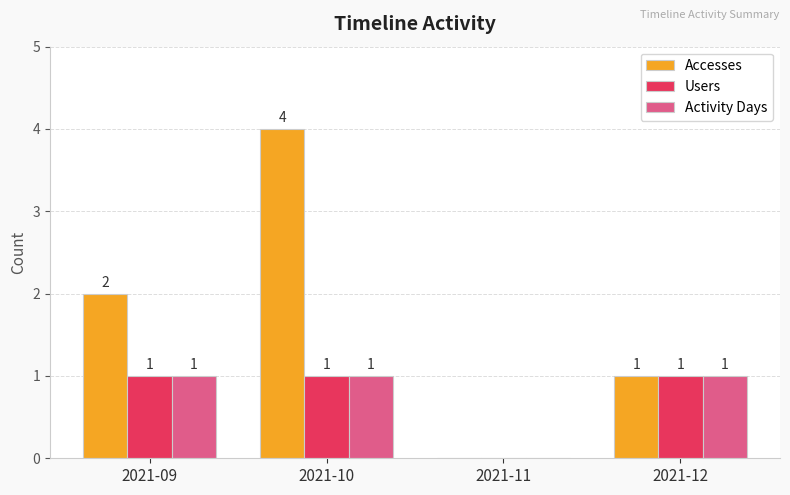

What is the sum of all Activity Days values?

3